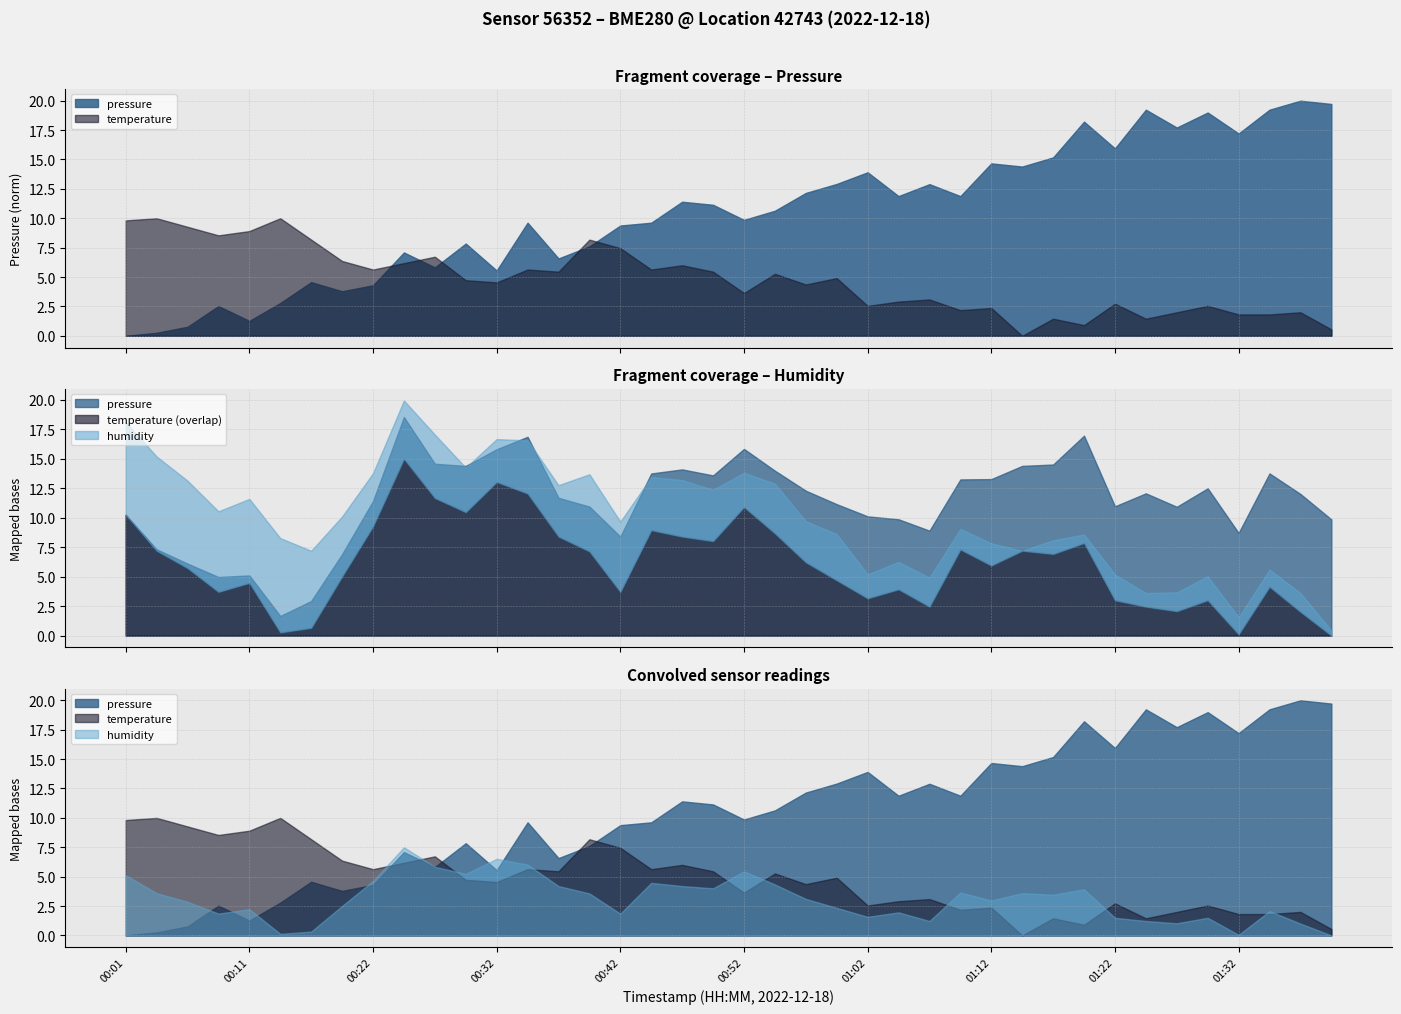

In humidity, how many points are higher than both neighbors (excluding endpoints)?

11